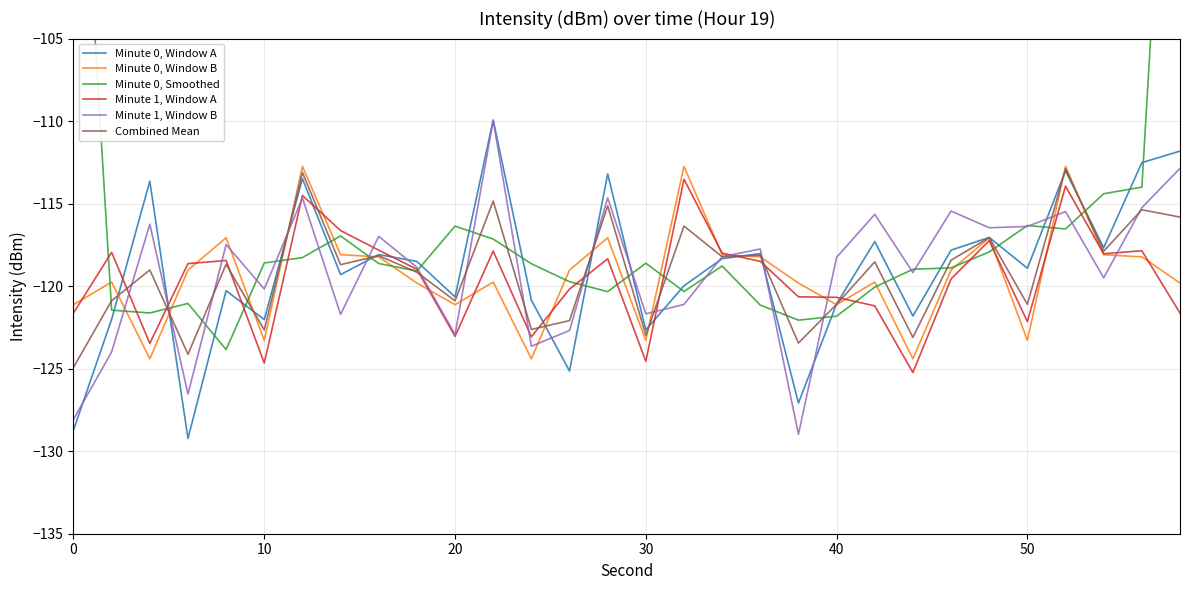

True or false: Minute 0, Window A has a value of -122.7 at 30.

True